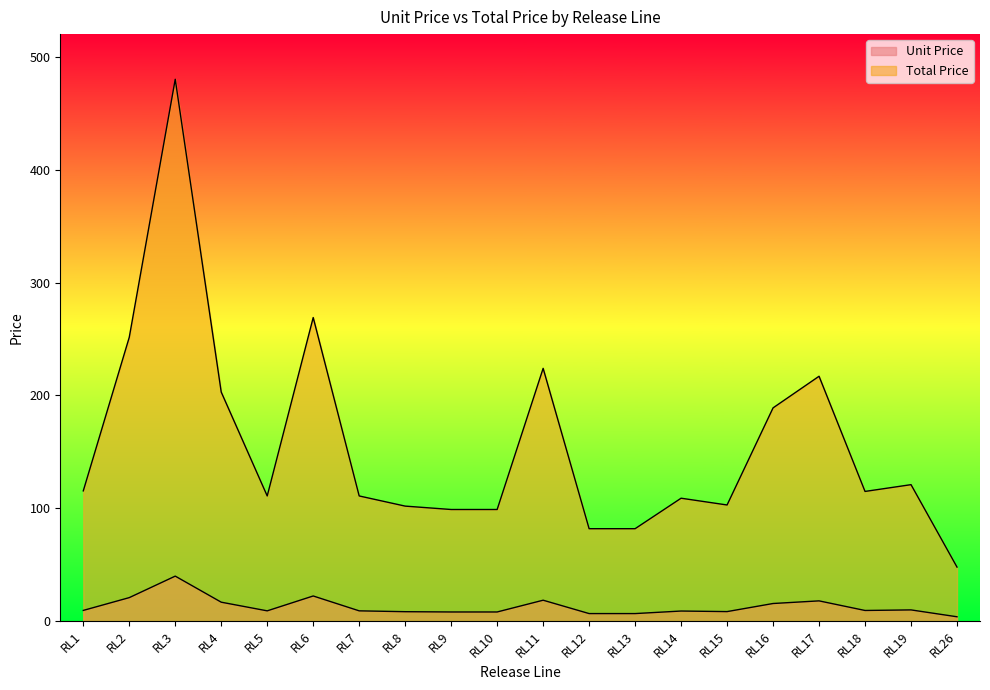

Is it true that Unit Price equals 12.3 at RL5?

False